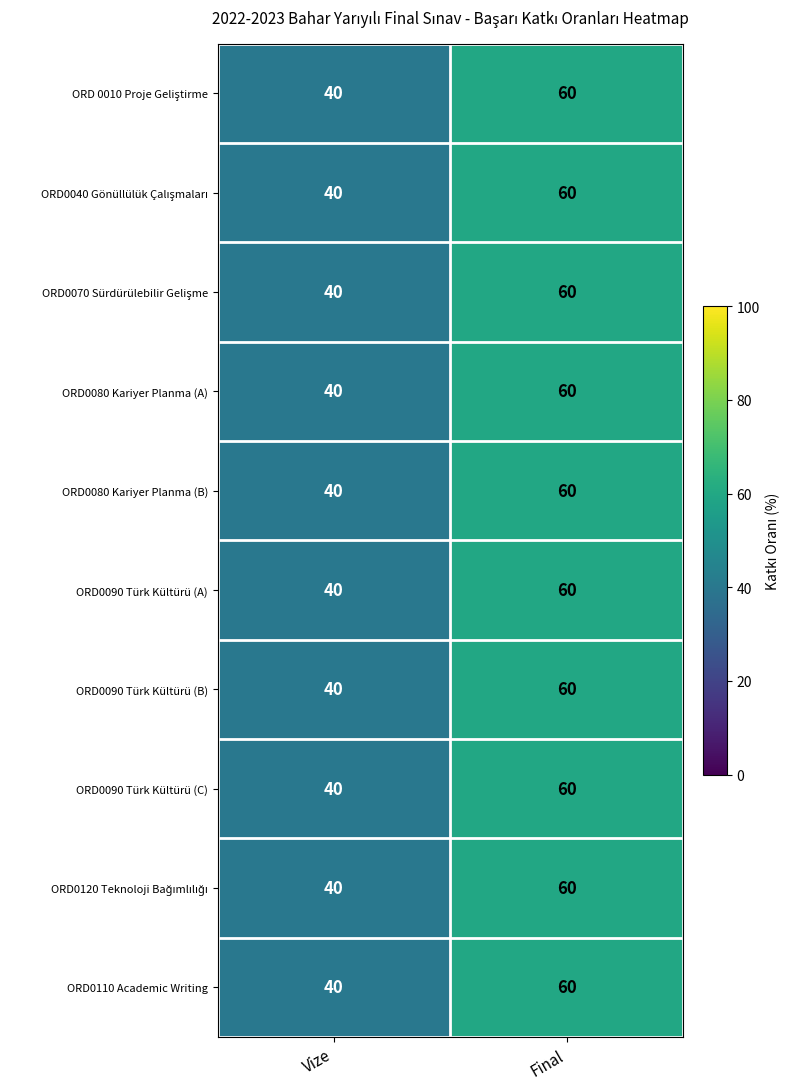

What is the total value across all series at Vize?

400